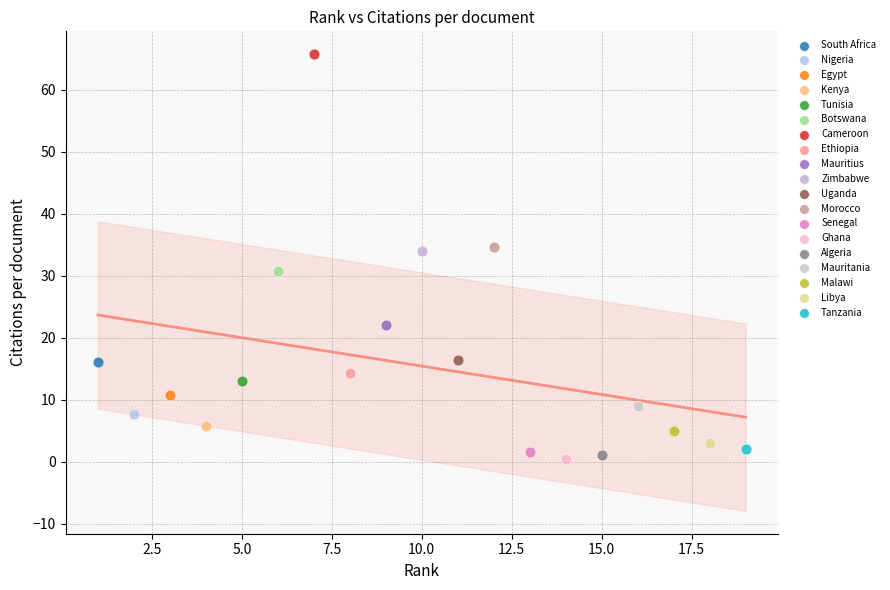

What are all the series names shown in the legend?

South Africa, Nigeria, Egypt, Kenya, Tunisia, Botswana, Cameroon, Ethiopia, Mauritius, Zimbabwe, Uganda, Morocco, Senegal, Ghana, Algeria, Mauritania, Malawi, Libya, Tanzania